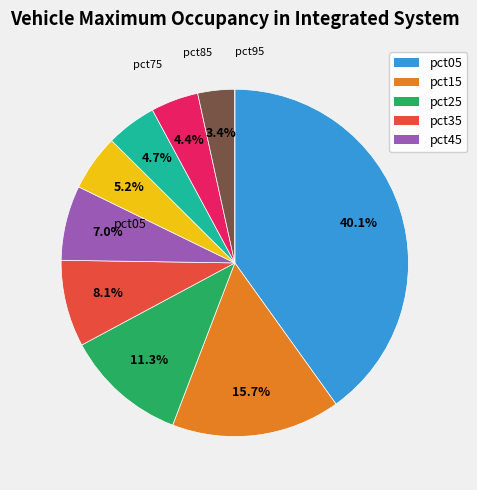

Is there any slice that represents more than half of the pie?

No